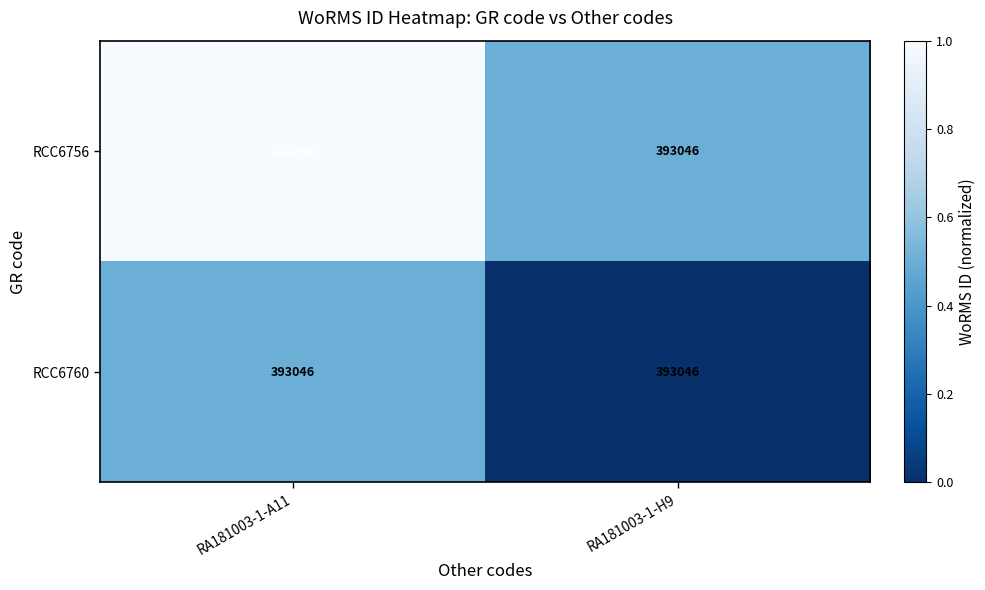

At RA181003-1-A11, list the series in order from smallest to largest.

RCC6760, RCC6756